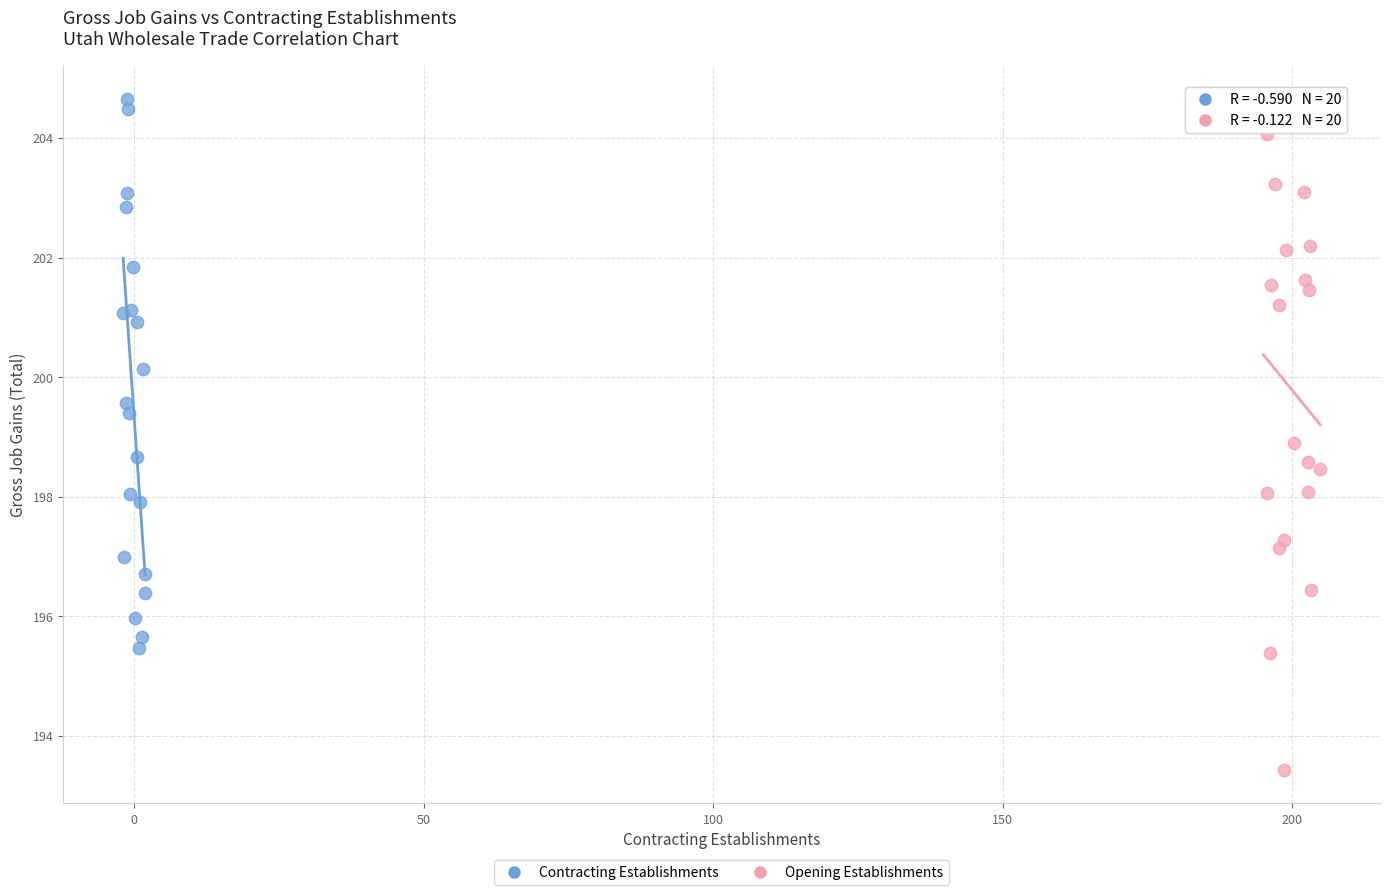

Which series reaches the maximum Y coordinate?

Contracting Establishments